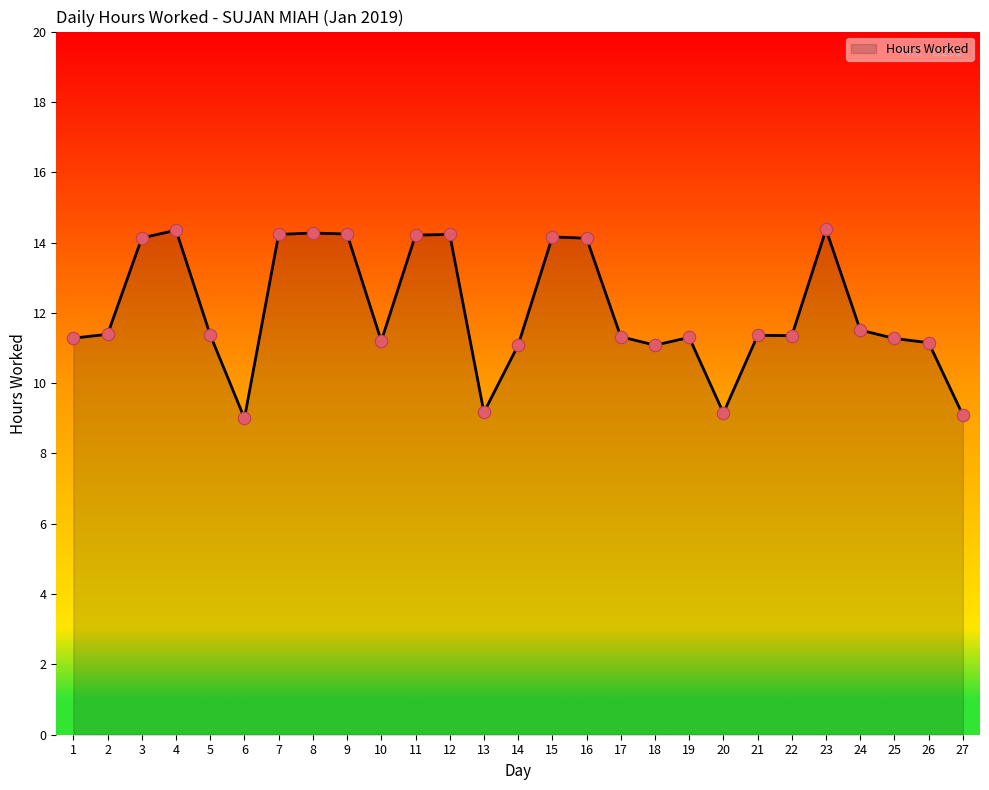

Which has a higher value, 26 or 17?

17